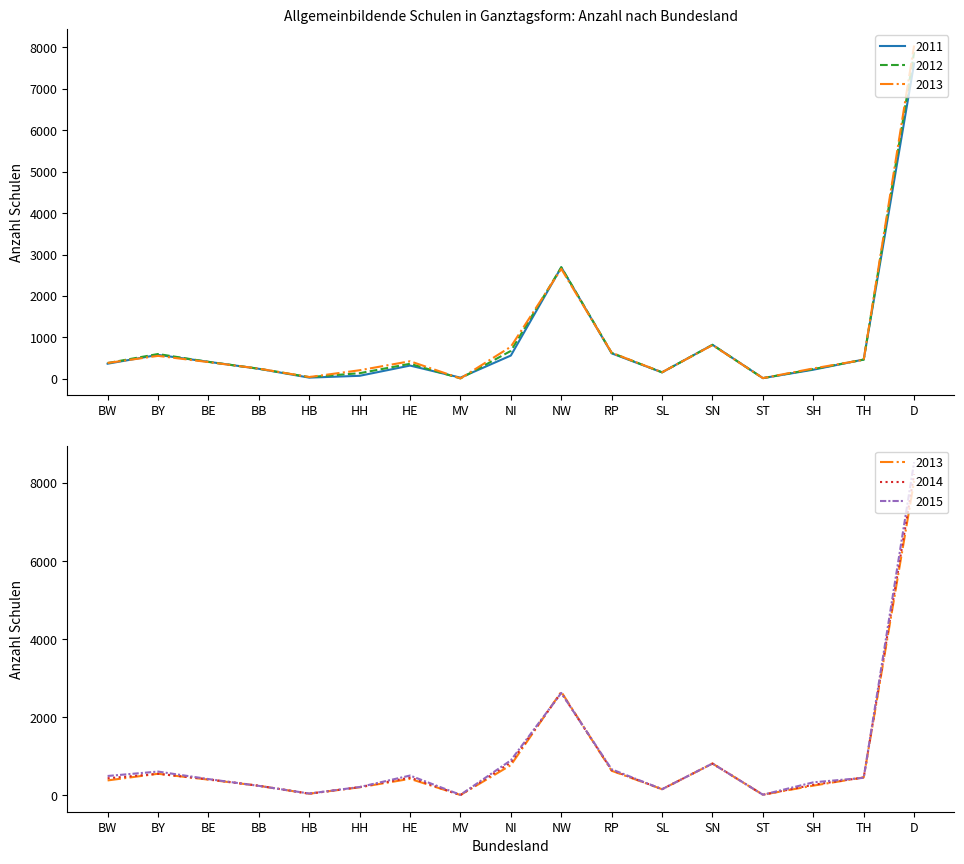

At SH, list the series in order from smallest to largest.

2011, 2012, 2013, 2014, 2015